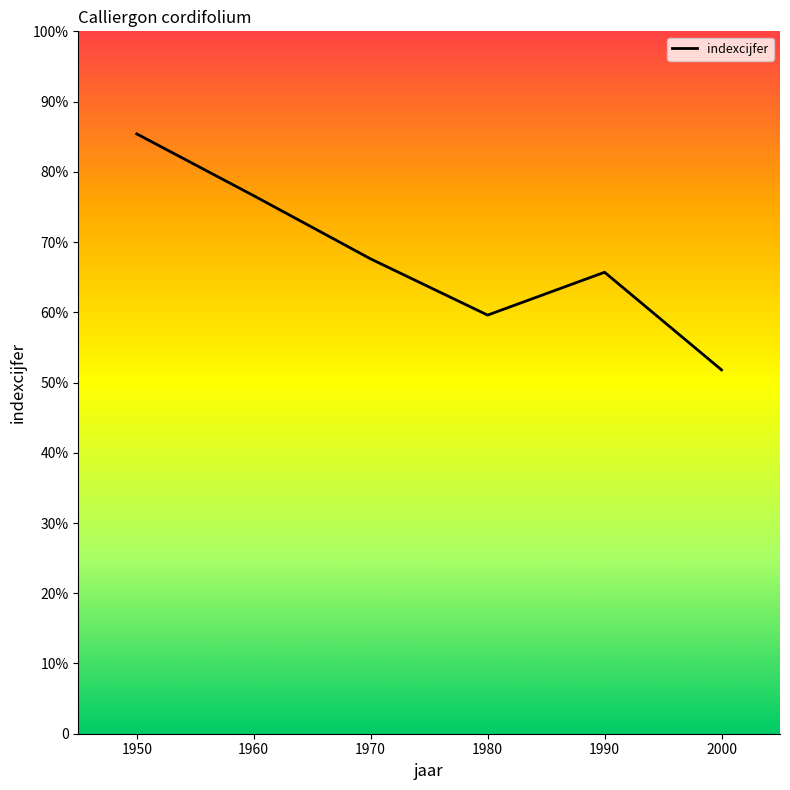

Is it true that the value at 2000 is 518?

True